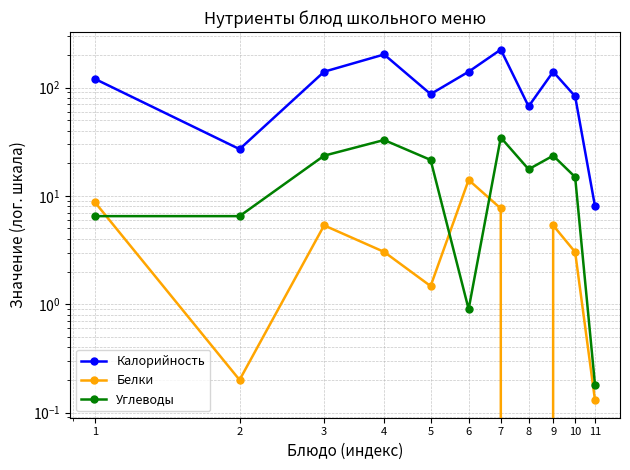

What value does the Углеводы series have at 8?

17.6